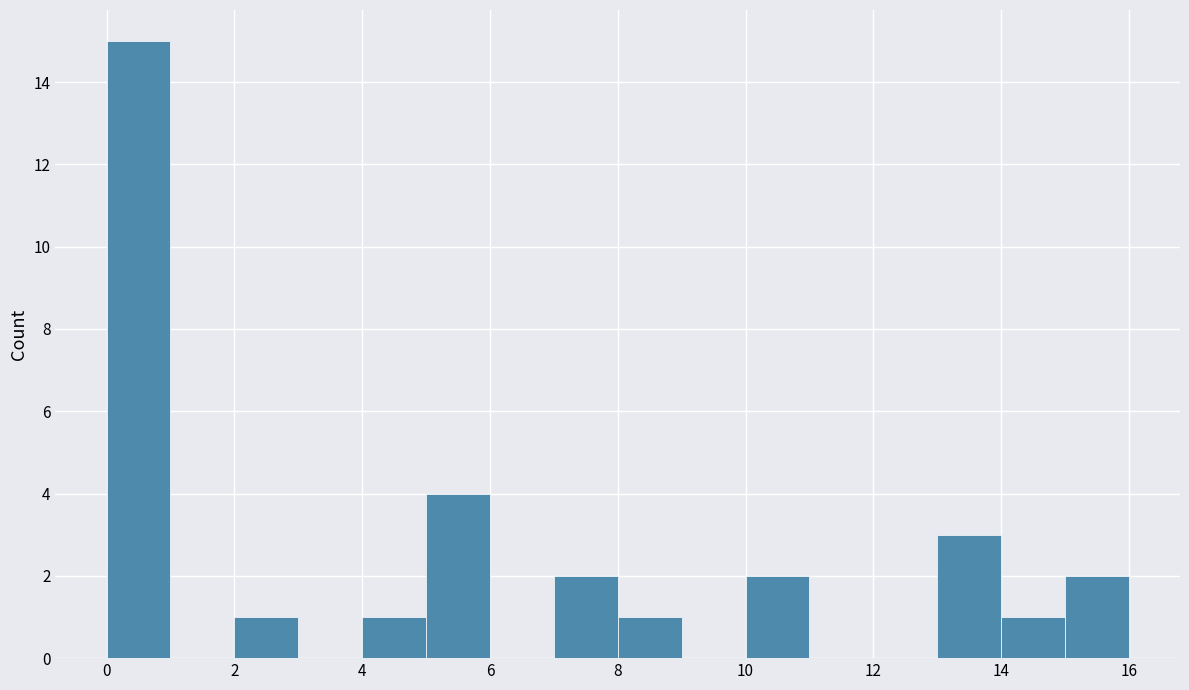

Reading left to right, list every bar in this chart as the range it spans on the x-axis followed by its height. The values are not printed on the chart, so give them approximately, as read against the axis.

0 to 1: 15
1 to 2: 0
2 to 3: 1
3 to 4: 0
4 to 5: 1
5 to 6: 4
6 to 7: 0
7 to 8: 2
8 to 9: 1
9 to 10: 0
10 to 11: 2
11 to 12: 0
12 to 13: 0
13 to 14: 3
14 to 15: 1
15 to 16: 2